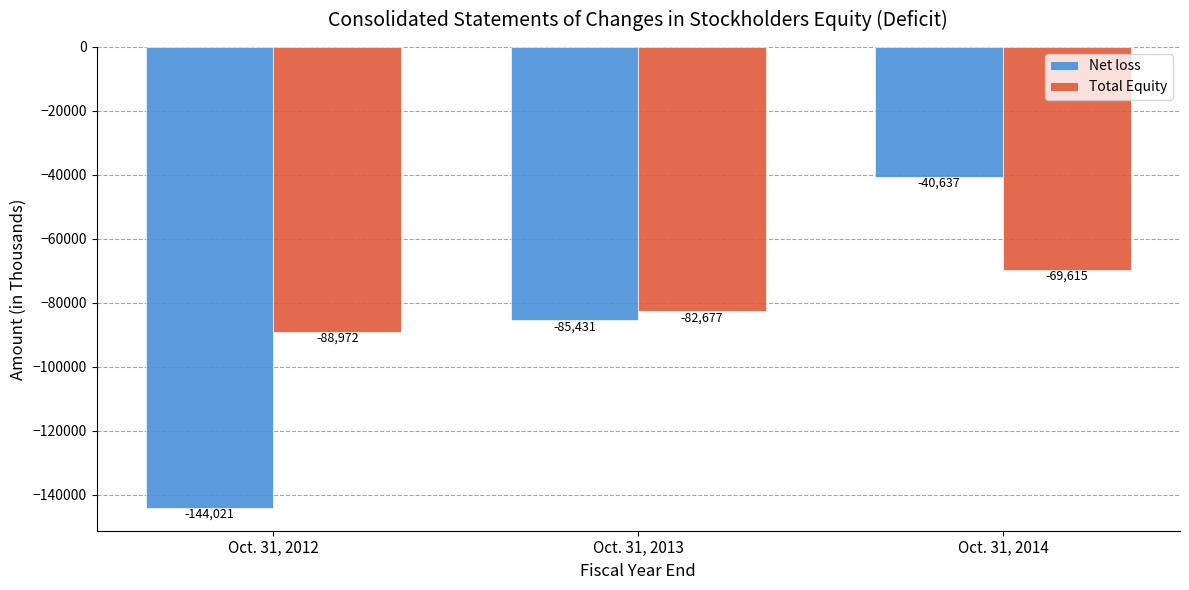

How many data points does each series have?

3